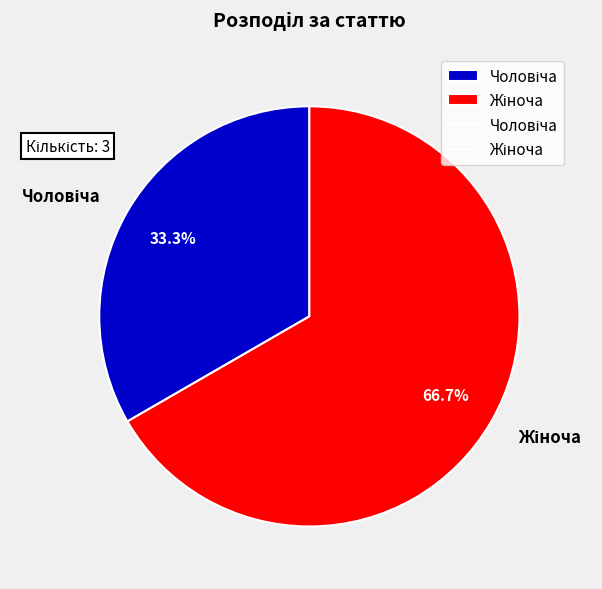

Is there any slice that represents more than half of the pie?

Yes